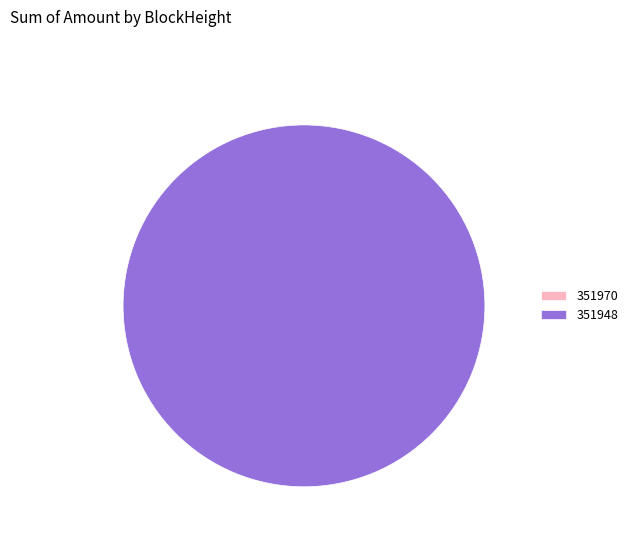

To the nearest percent, what is the difference between the largest and smallest slice percentages?

100%